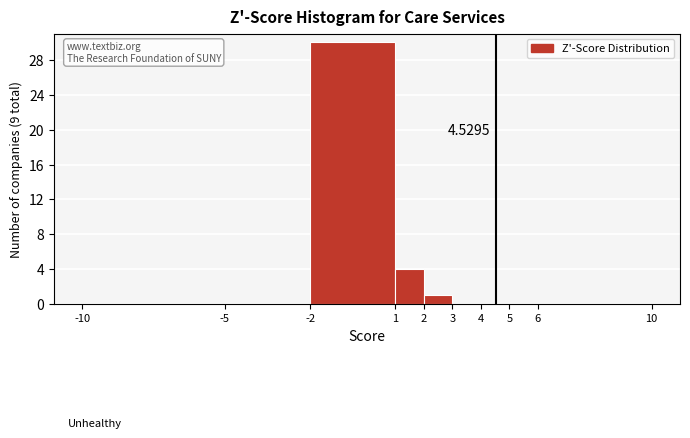

Which range on the x-axis has the tallest bar?

-2 to 1